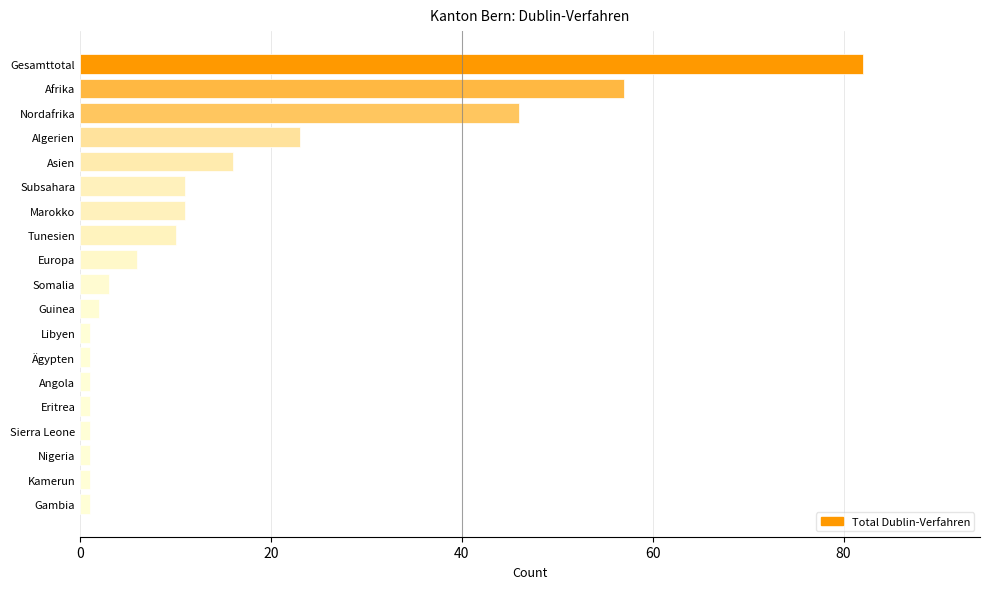

Reading bottom to top, what are all the values shown in this chart?

1	1	1	1	1	1	1	1	2	3	6	10	11	11	16	23	46	57	82